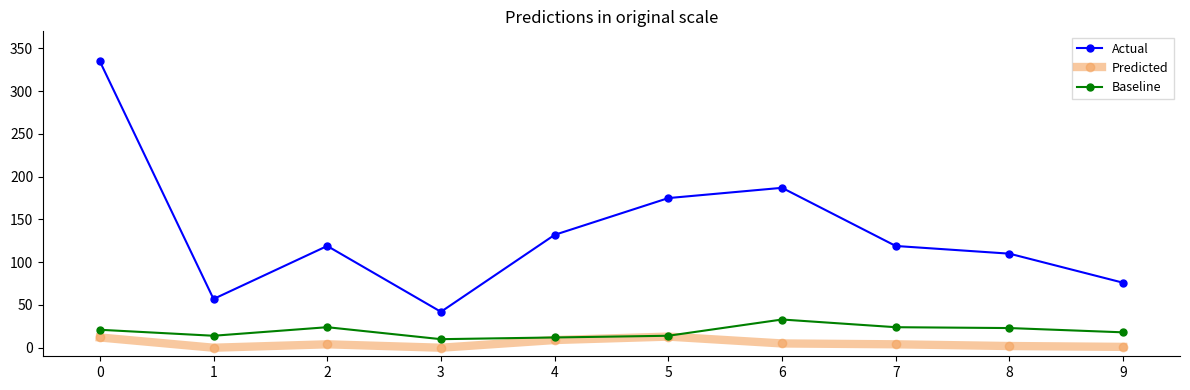

Which series changed the most between 3 and 7?

Actual